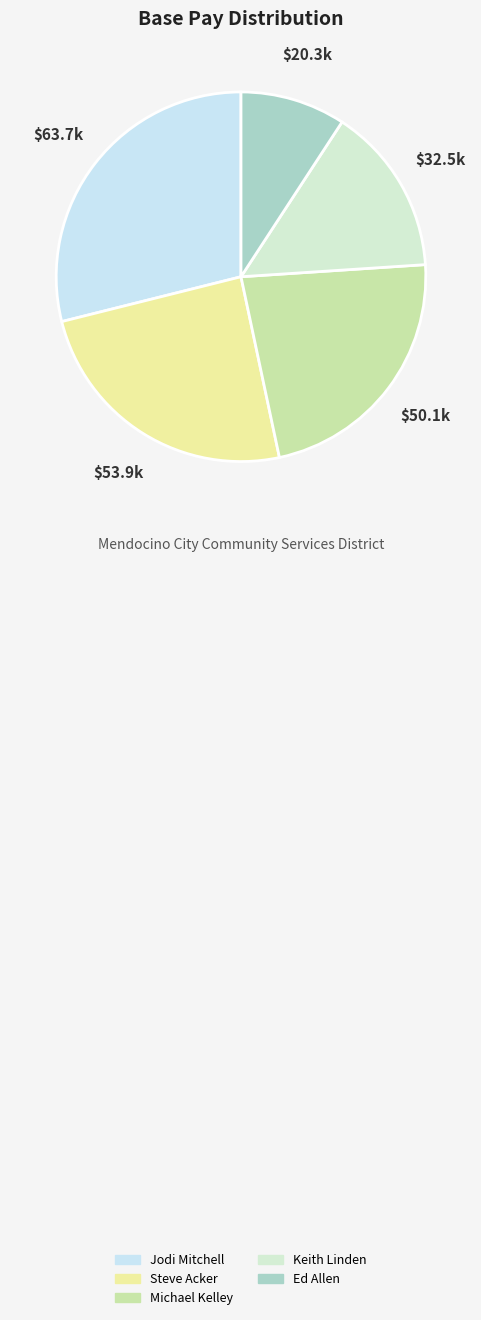

To the nearest percent, what is the average slice percentage?

20%